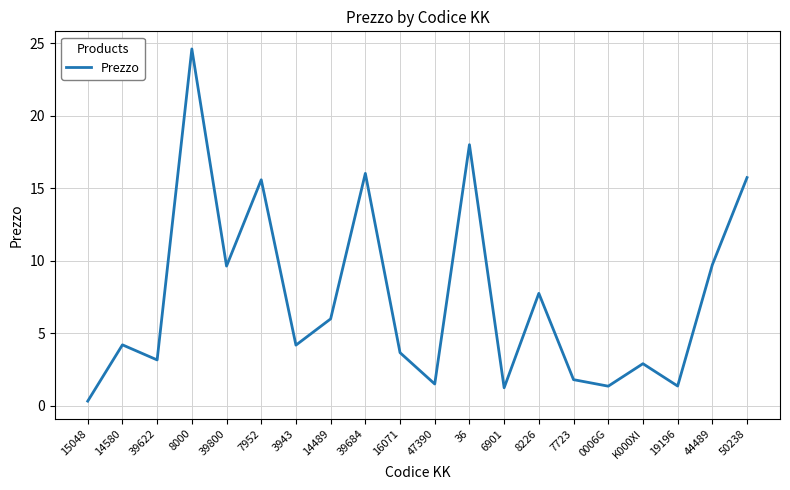

What is the change in value from 16071 to 6901?

-2.4